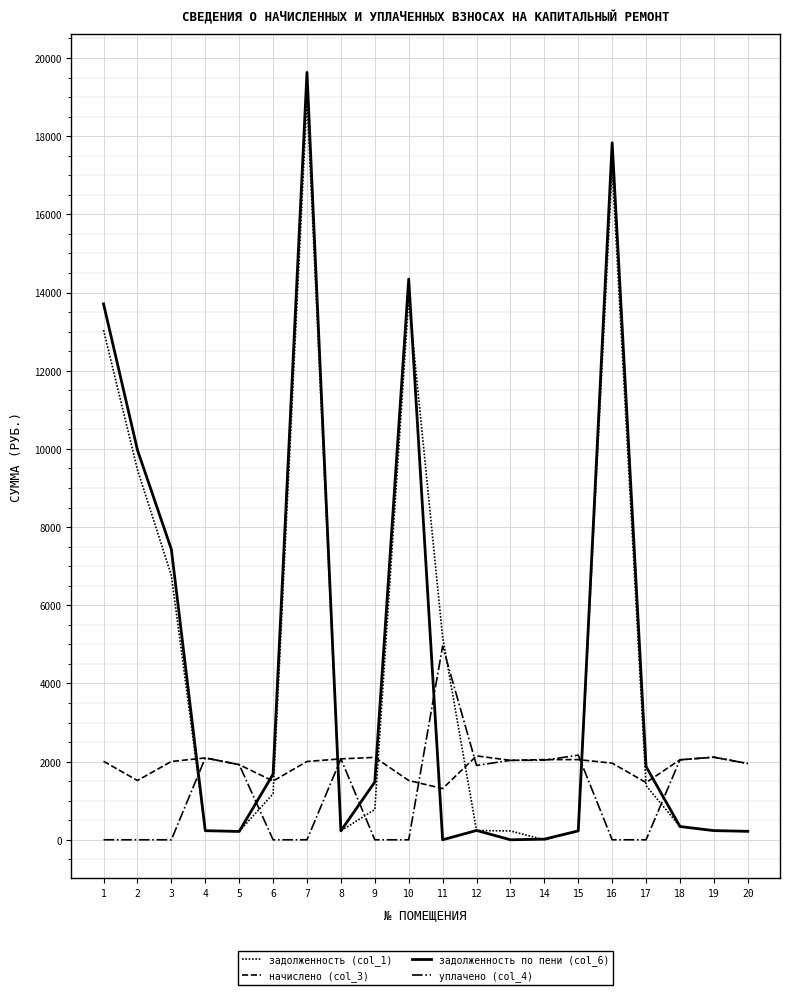

True or false: начислено (col_3) and уплачено (col_4) intersect in this chart.

True